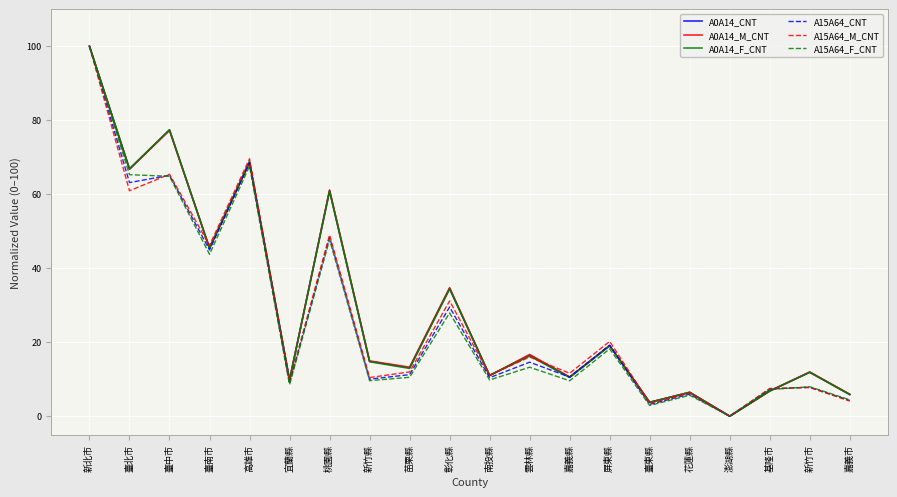

Does the chart display data point markers on the line(s)?

No